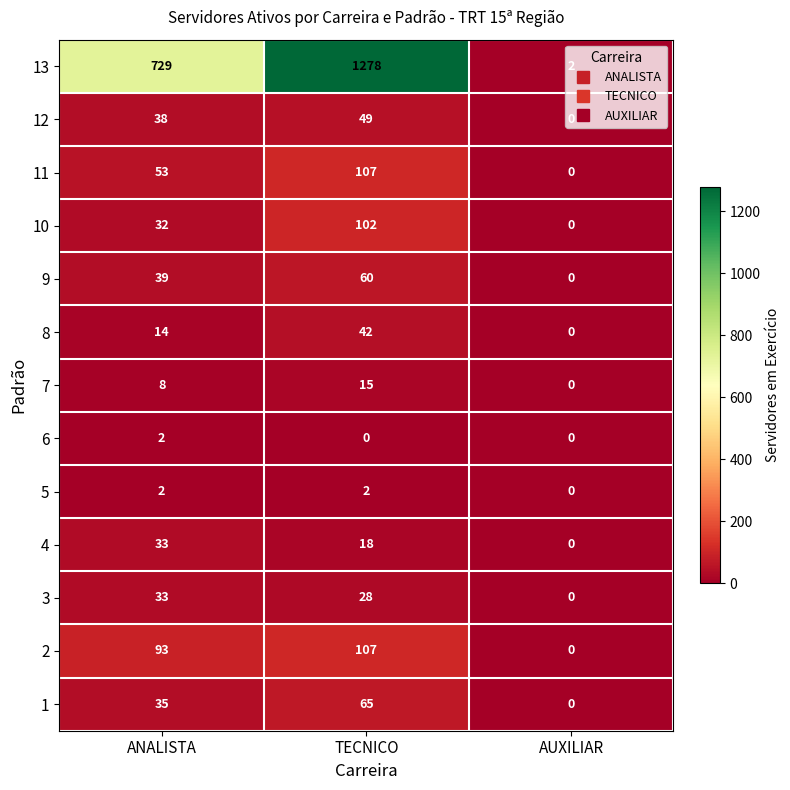

Which category has the highest value across all series?

TECNICO